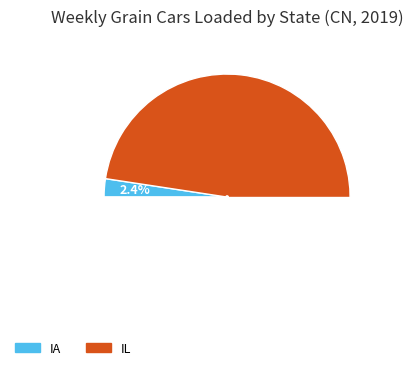

Which slice represents more than half of the pie?

IL